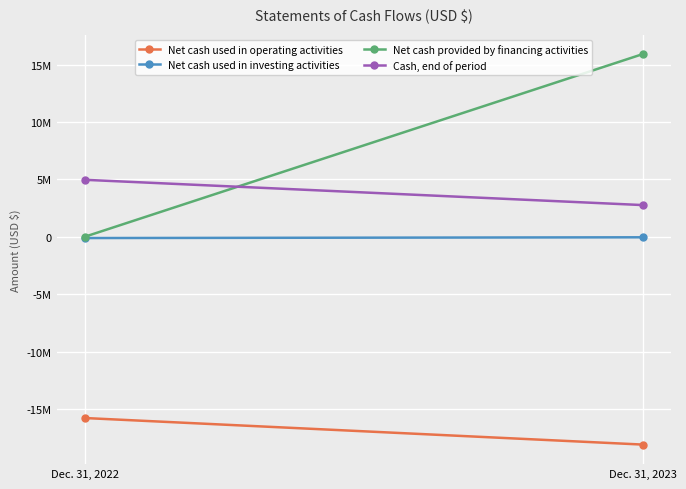

What value does the Net cash used in operating activities series have at Dec. 31, 2022?

-15762512